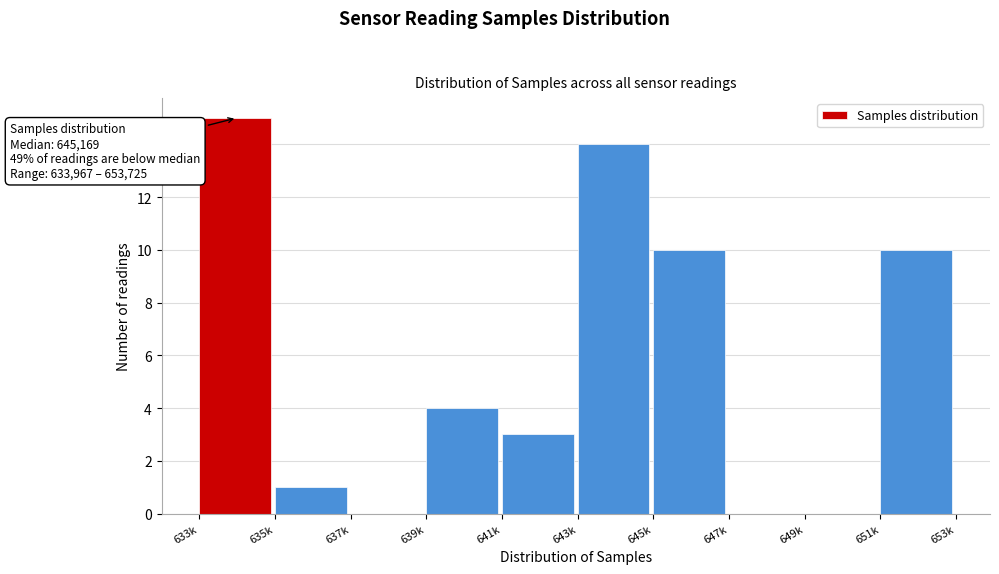

Reading left to right, list all the values displayed in this chart.

633k=15	635k=1	637k=0	639k=4	641k=3	643k=14	645k=10	647k=0	649k=0	651k=10